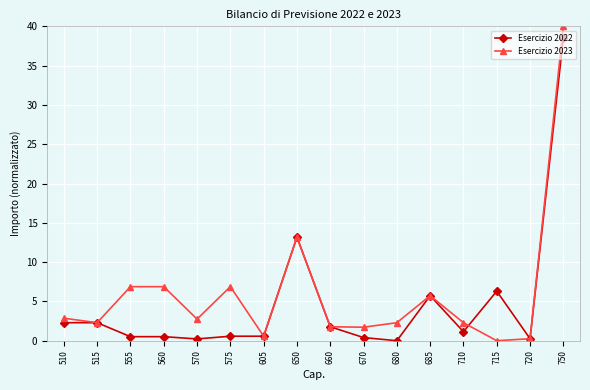

What is the value of the Esercizio 2022 point at the 8th from the left?

13.2